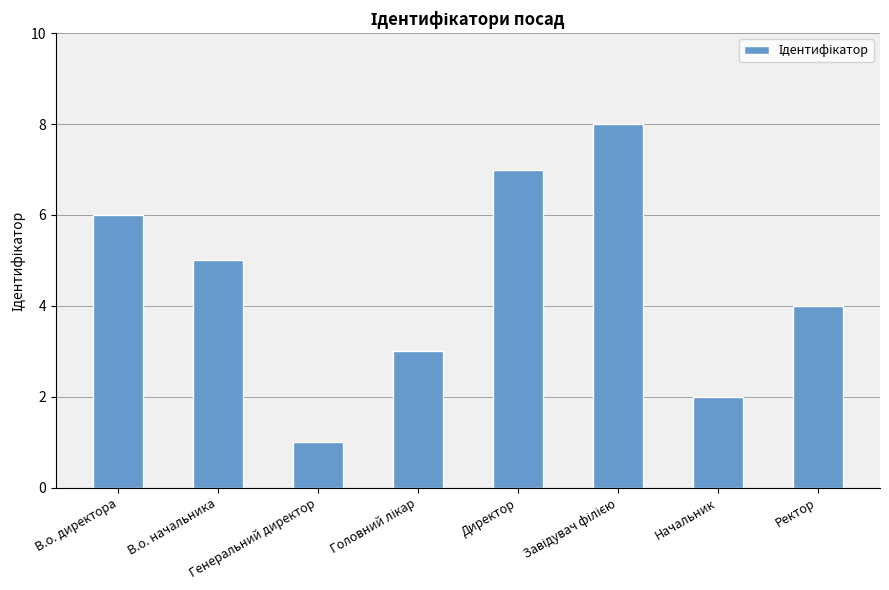

What is the sum of all values?

36